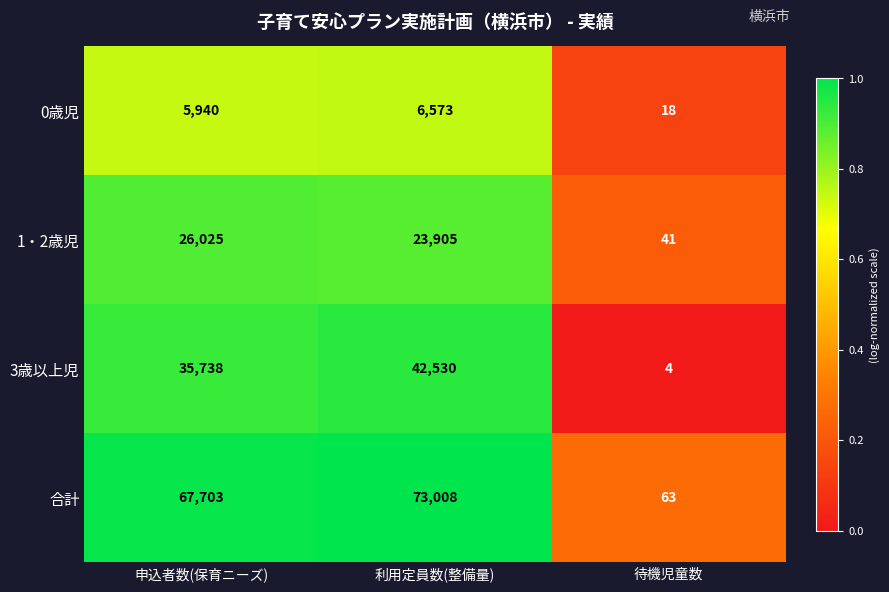

Reading left to right, extract all data points from this chart.

0歳児: 申込者数(保育ニーズ)=5940	利用定員数(整備量)=6573	待機児童数=18
1・2歳児: 申込者数(保育ニーズ)=26025	利用定員数(整備量)=23905	待機児童数=41
3歳以上児: 申込者数(保育ニーズ)=35738	利用定員数(整備量)=42530	待機児童数=4
合計: 申込者数(保育ニーズ)=67703	利用定員数(整備量)=73008	待機児童数=63